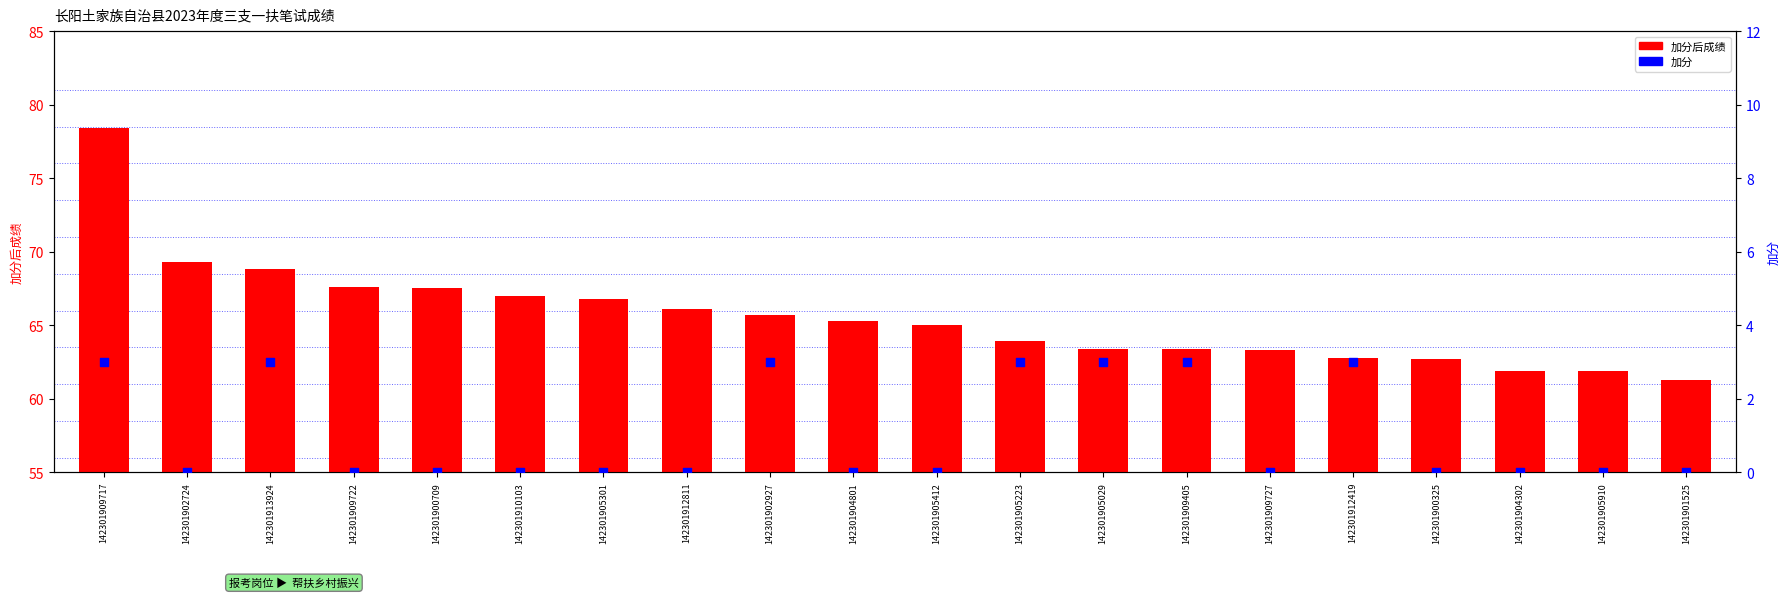

Is the value of 加分 at 142301905029 greater than the value of 加分后成绩 at 142301909722?

No